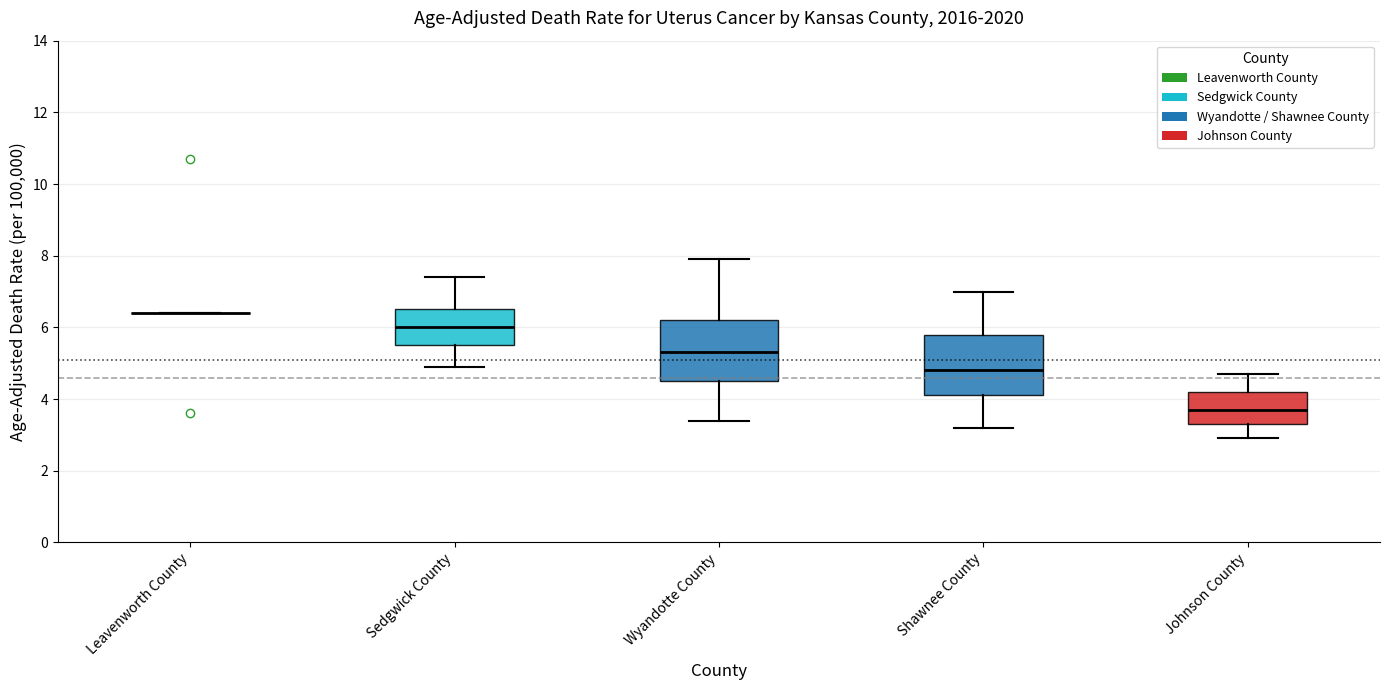

Reading left to right, transcribe this box plot: for each box, give where its median line is, the range the box spans, and where its two whiskers end, as read against the y-axis. The values are not printed on the chart, so give them approximately, as read against the axis.

Leavenworth County: box collapsed to a line at 6.4, whiskers 6.4 to 6.4
Sedgwick County: median 6.0, box 5.6 to 6.6, whiskers 5.0 to 7.4
Wyandotte County: median 5.4, box 4.6 to 6.2, whiskers 3.4 to 8.0
Shawnee County: median 4.8, box 4.2 to 5.8, whiskers 3.2 to 7.0
Johnson County: median 3.8, box 3.4 to 4.2, whiskers 3.0 to 4.8